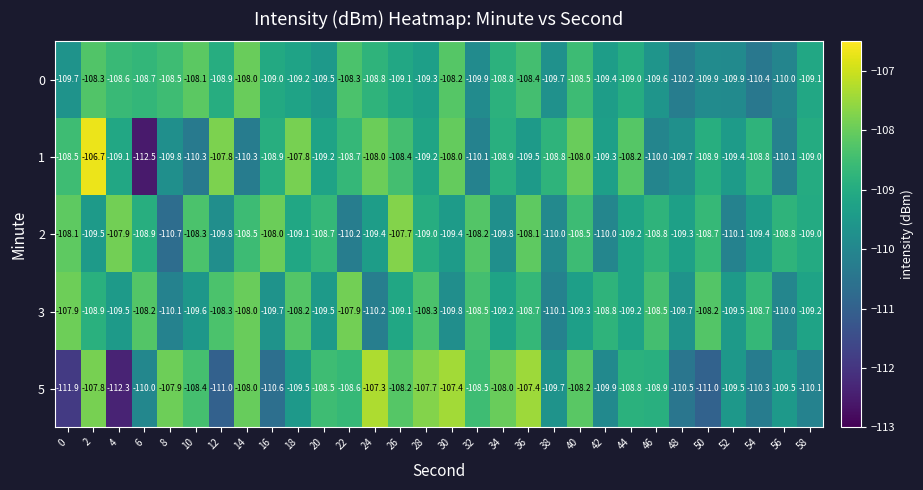

Which category has the lowest value in the 0 series?

54